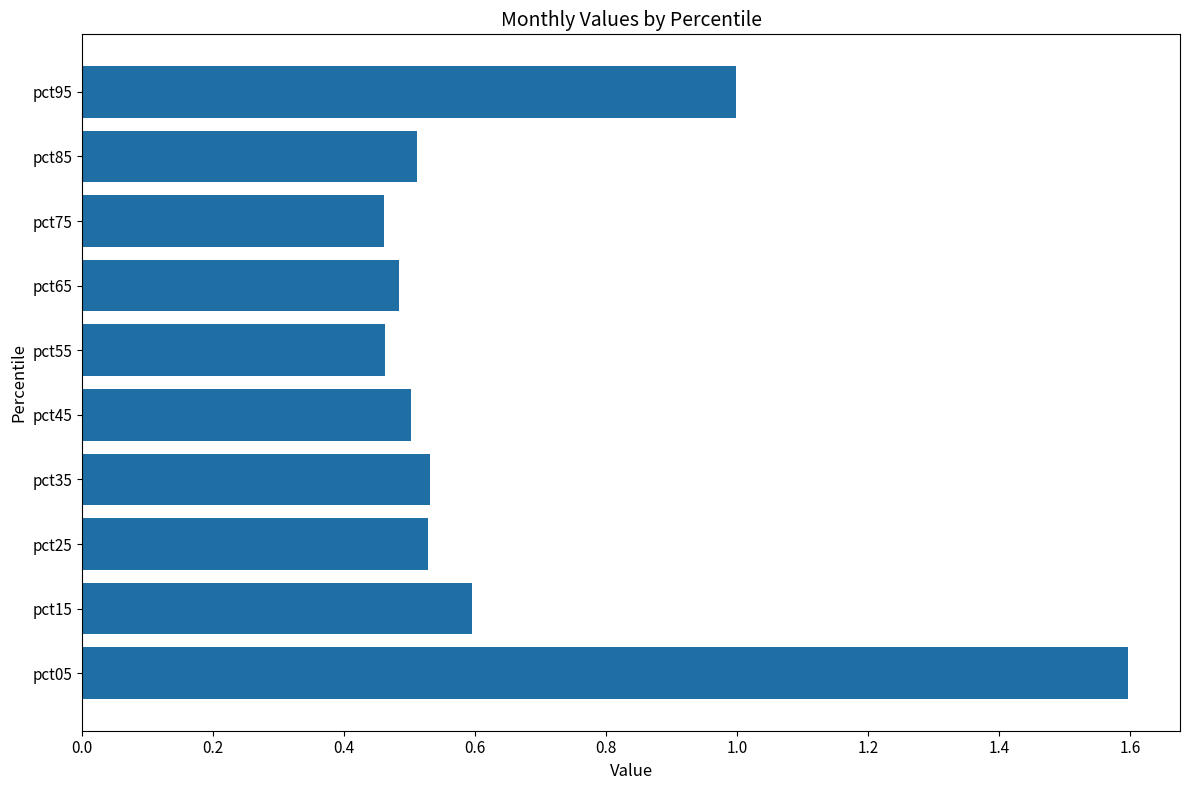

What is the average value?

0.7